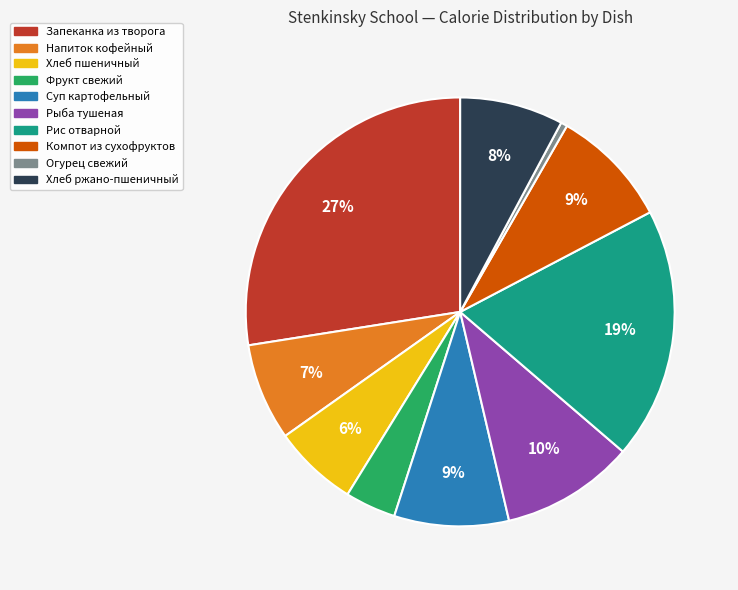

What percentage is the Фрукт свежий slice, to the nearest percent?

4%